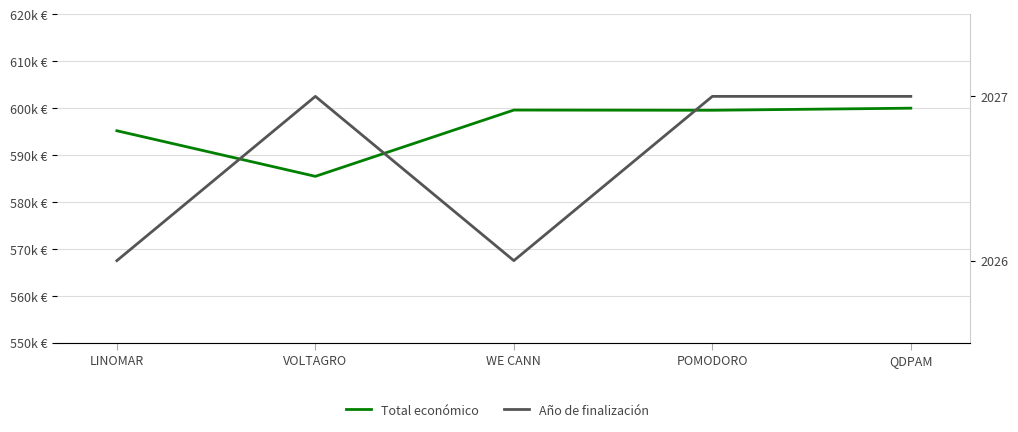

What are all the series names shown in the legend?

Total económico, Año de finalización